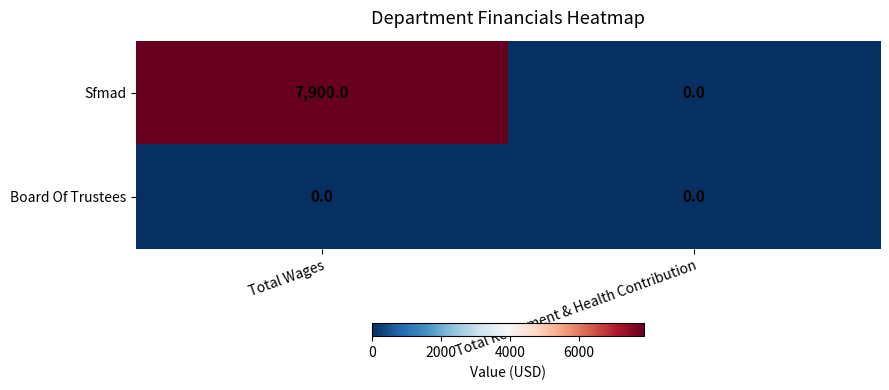

The value of Sfmad at Total Retirement & Health Contribution is 0. True or false?

True